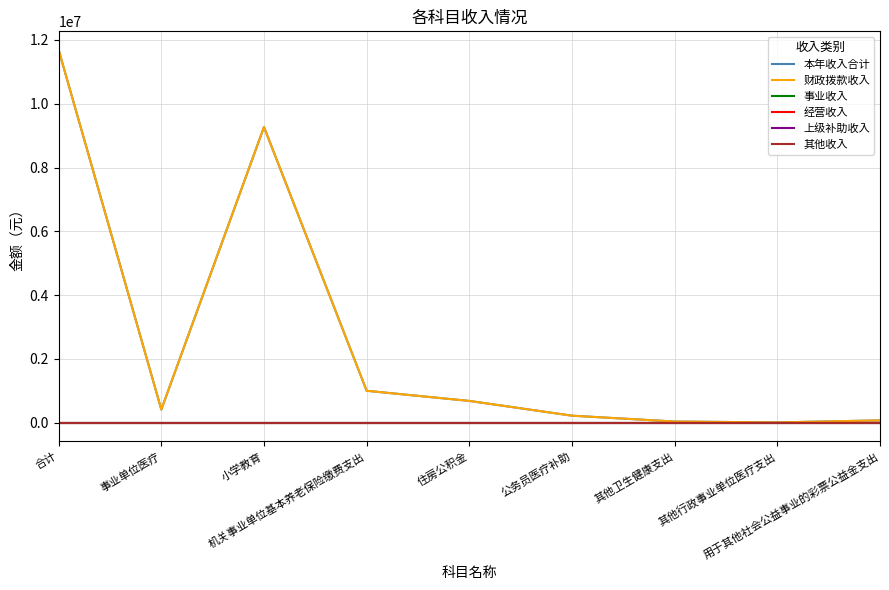

Does the chart have visible grid lines?

Yes